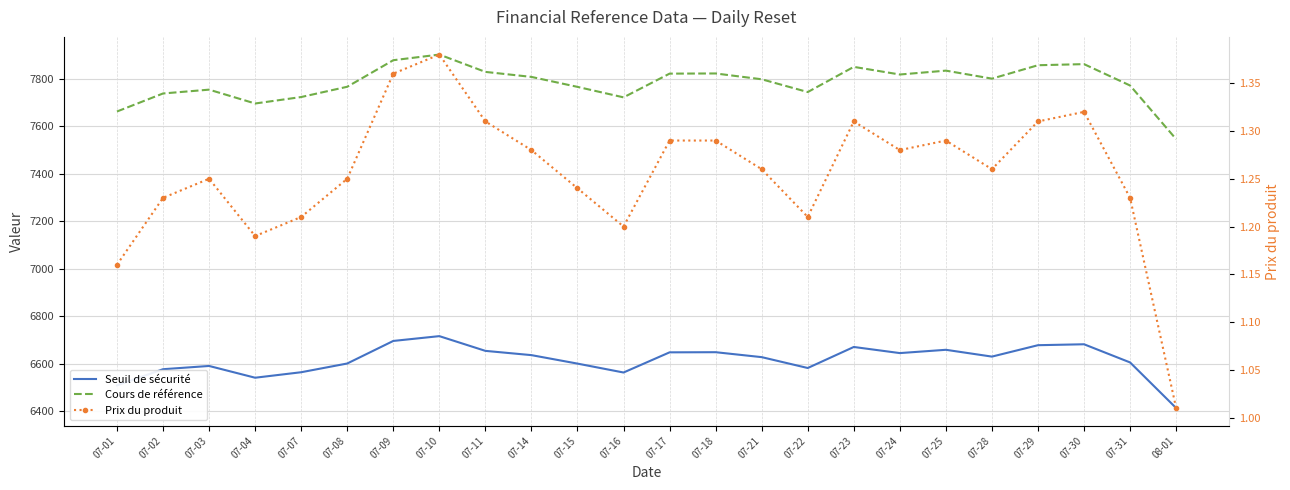

What is the spread (max minus min) of values at 07-28?

7799.6